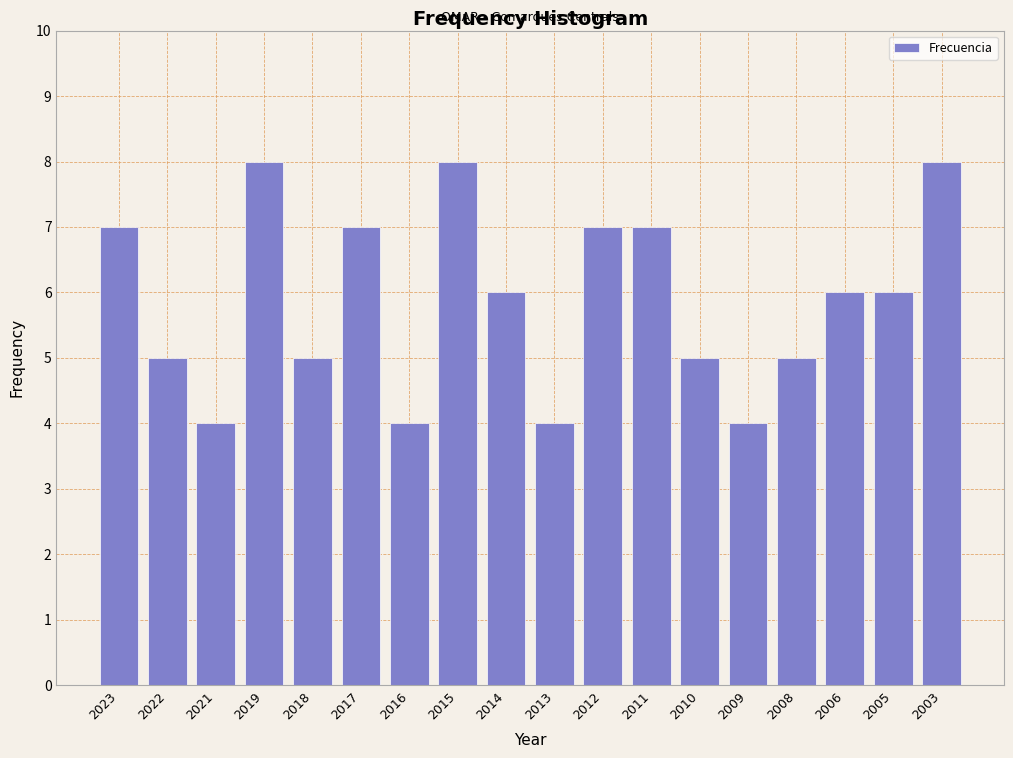

Reading left to right, transcribe all the data shown in this chart.

7	5	4	8	5	7	4	8	6	4	7	7	5	4	5	6	6	8